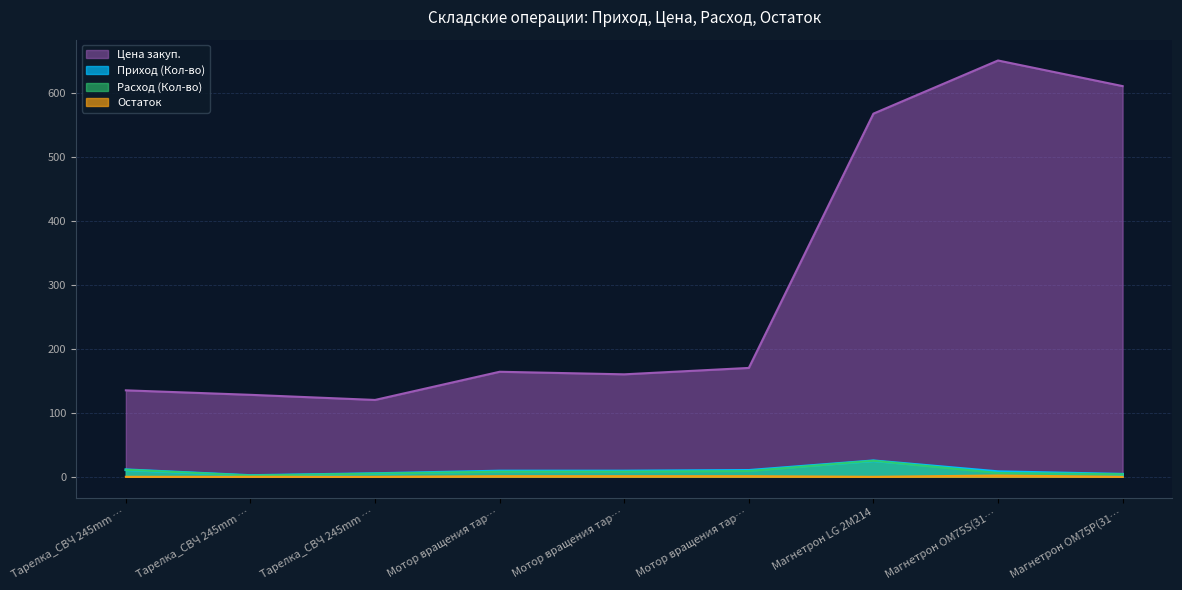

List the series in order of their peak value, highest first.

Цена закуп., Приход (Кол-во), Расход (Кол-во), Остаток